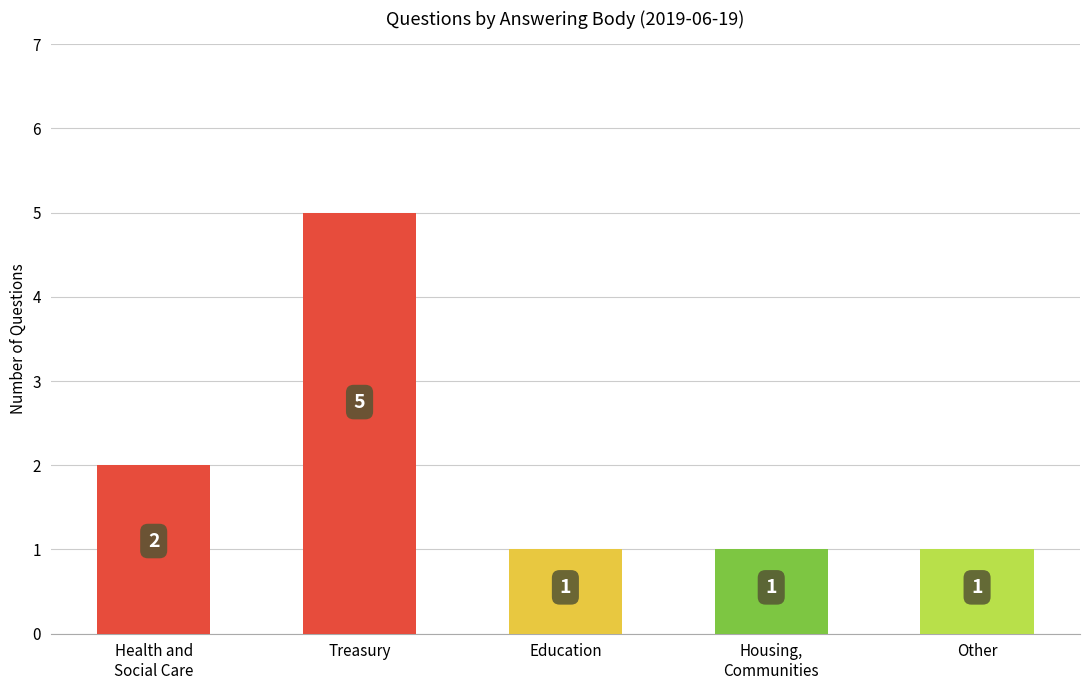

Which has a higher value, Health and
Social Care or Other?

Health and
Social Care